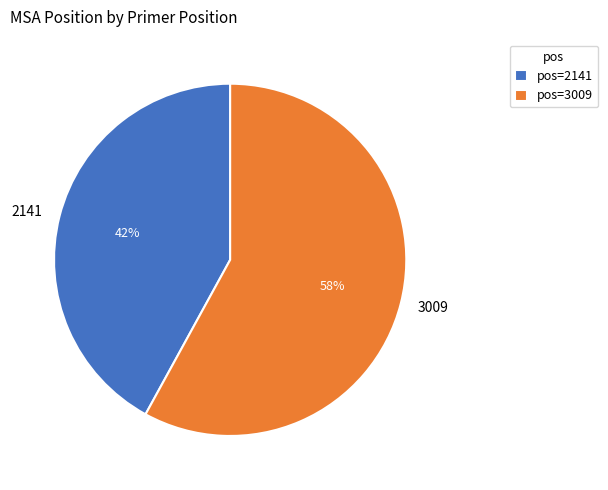

What is the largest slice in the pie chart?

3009